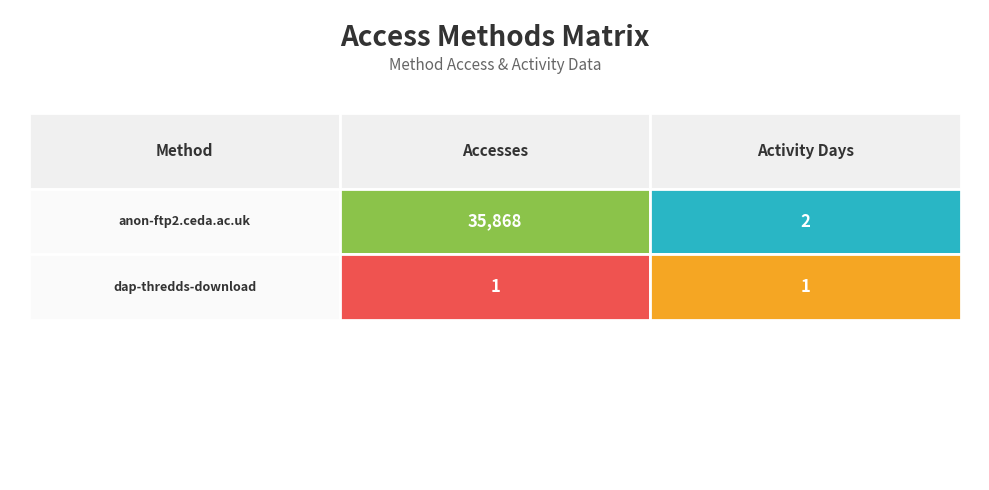

What value does the dap-thredds-download series have at 0?

1